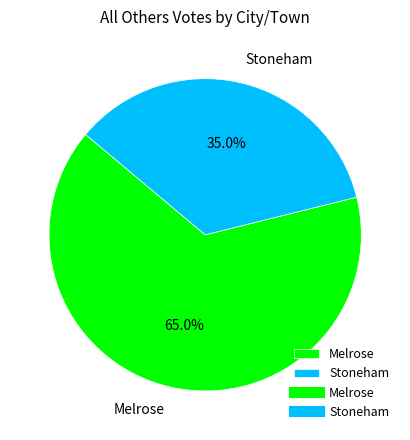

To the nearest percent, what is the difference between the Stoneham and Melrose slice percentages?

30%